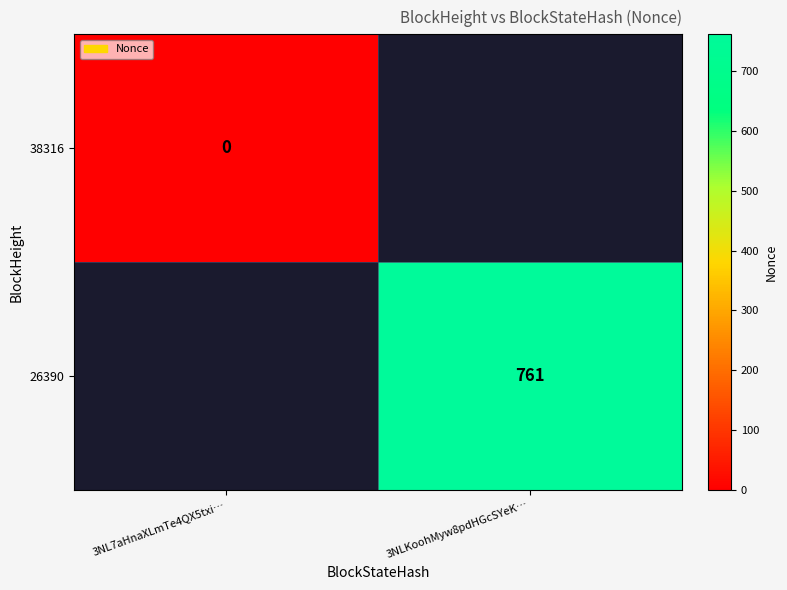

What is the greatest value displayed?

761.0